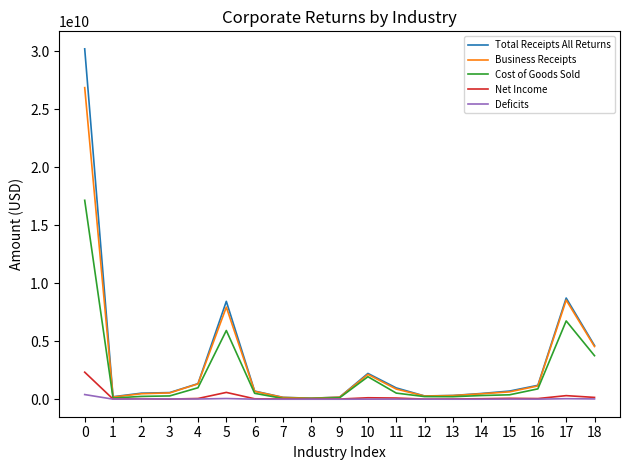

Between 5 and 6, which series saw the biggest shift?

Total Receipts All Returns